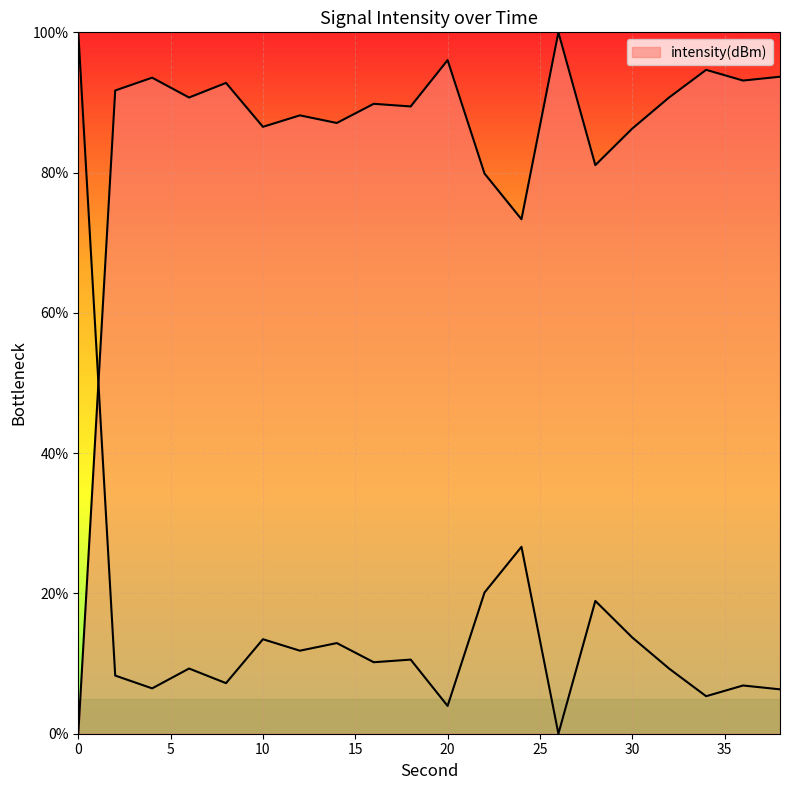

List the labels in order of value, largest first.

26, 20, 34, 38, 4, 36, 8, 2, 32, 6, 16, 18, 12, 14, 10, 30, 28, 22, 24, 0